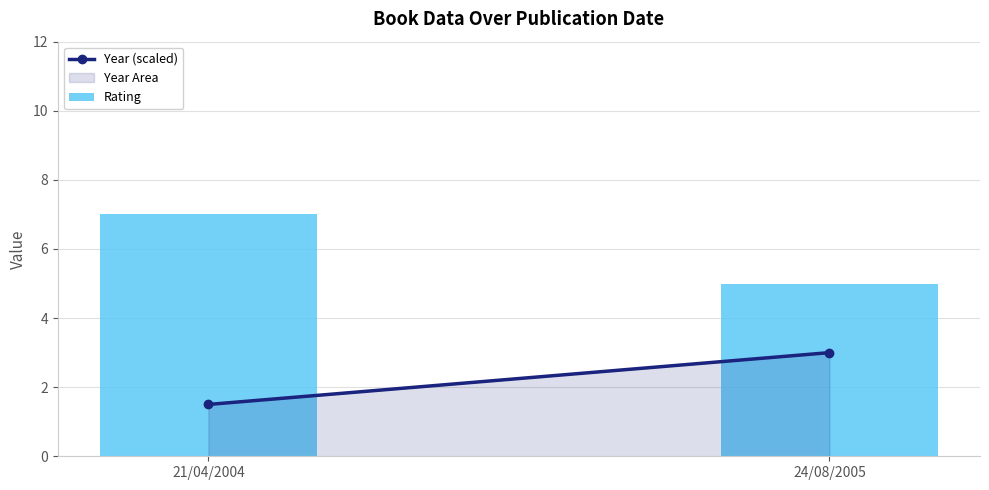

Rank the categories by value from lowest to highest.

24/08/2005, 21/04/2004